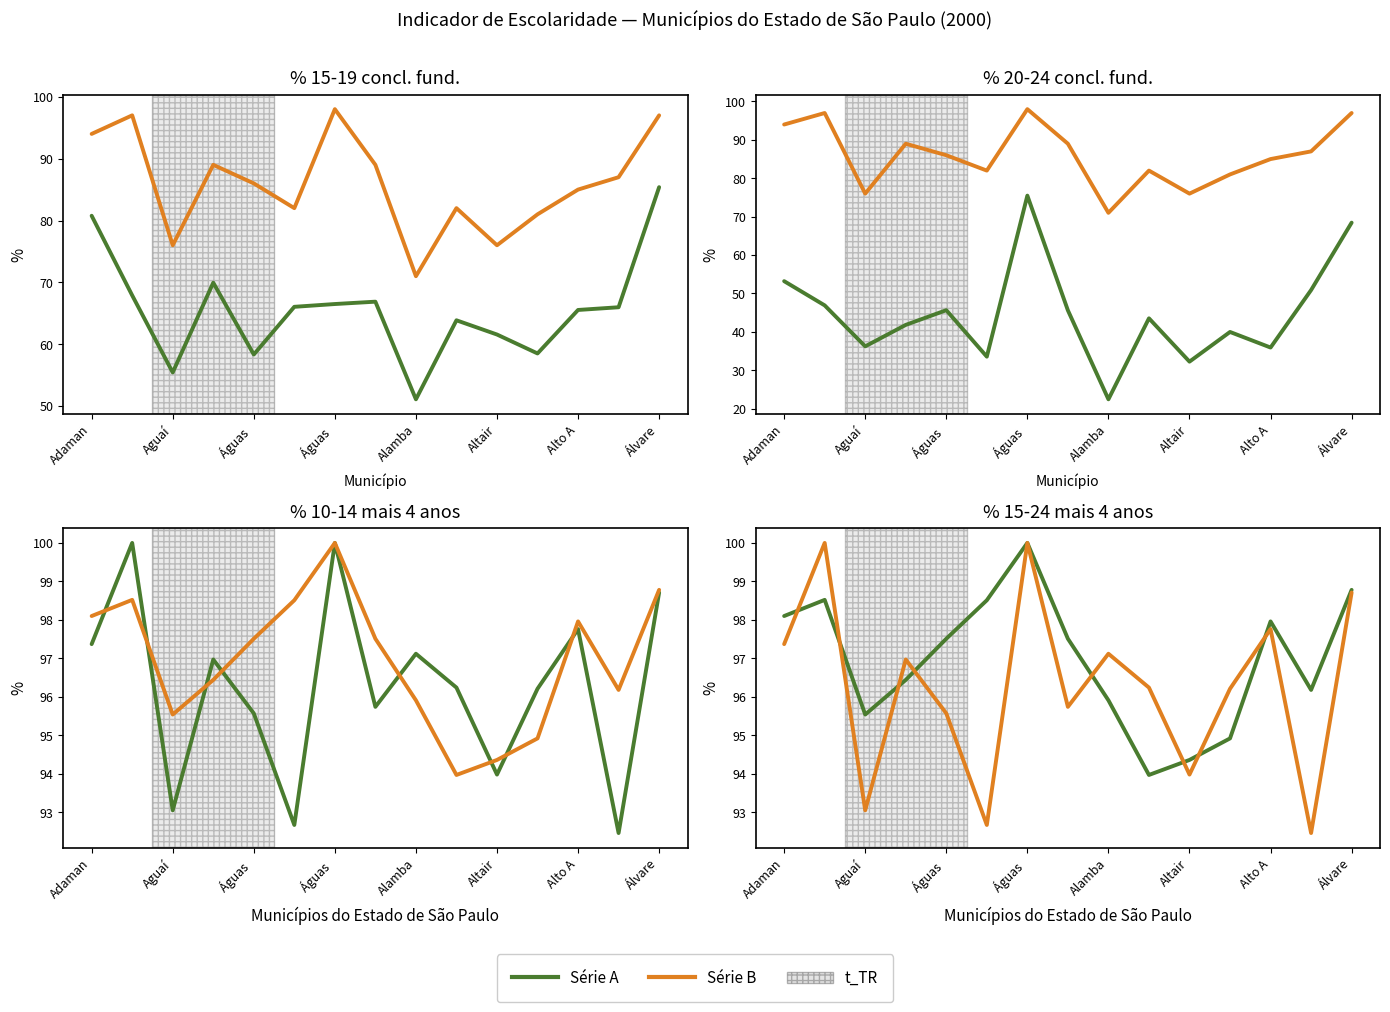

At which category is the sum across all series the highest?

Álvare